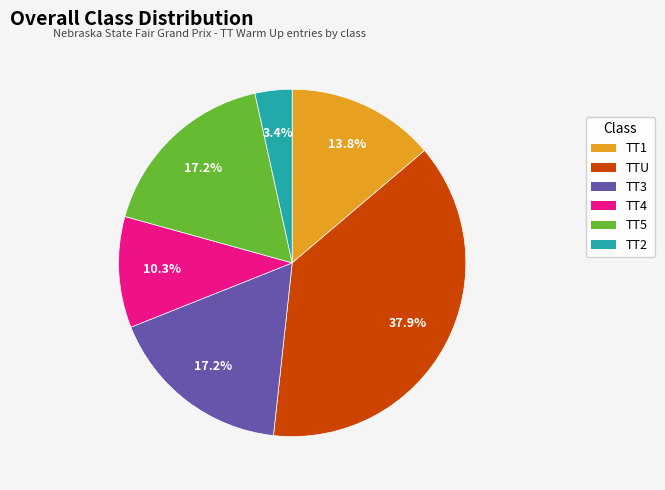

Is there a majority slice in this chart?

No